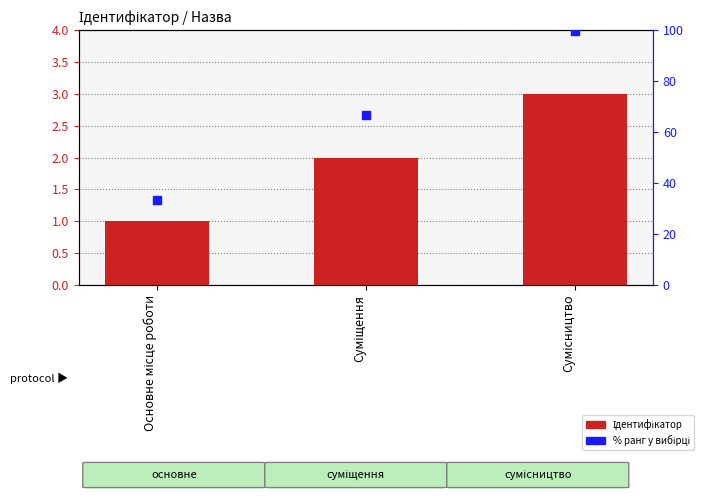

What is the total value across all series at Основне місце роботи?

34.3